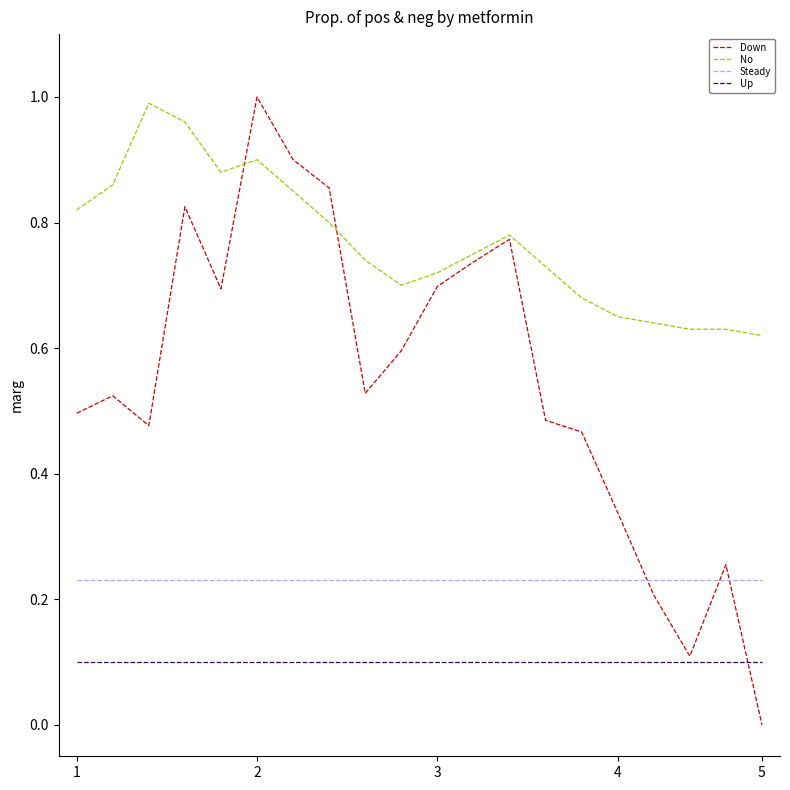

How many intersections are there between Down and Steady?

3